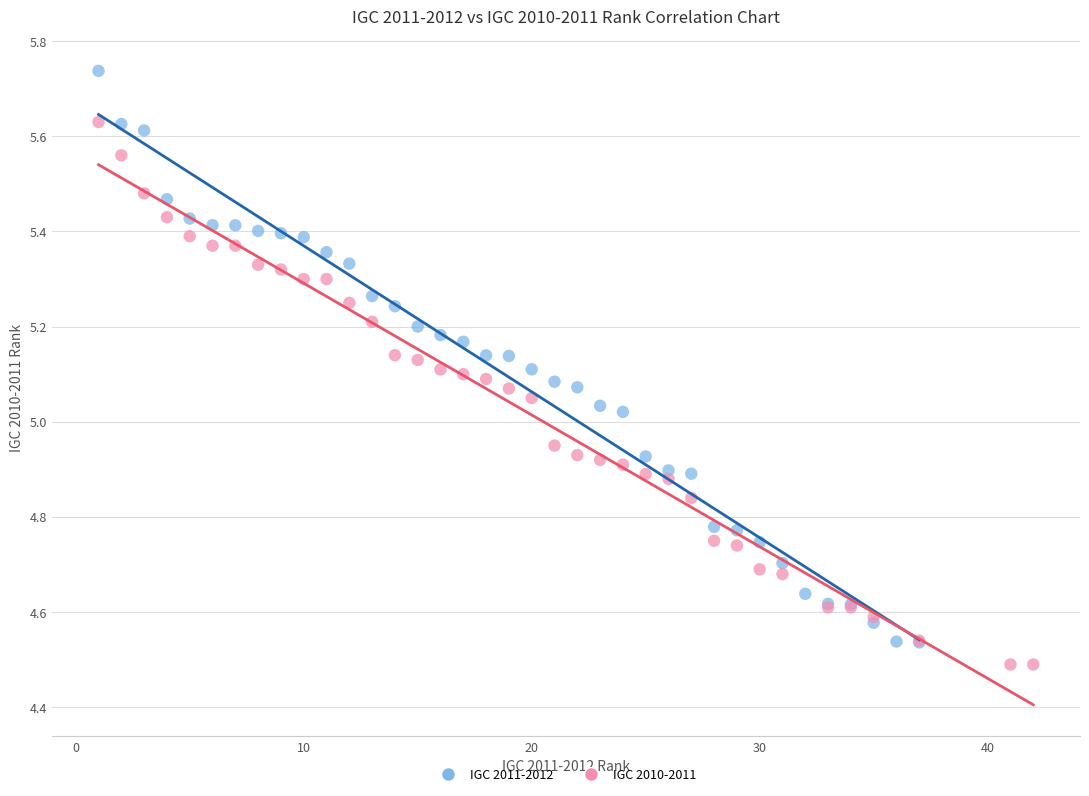

Which series has the largest Y range (max minus min)?

IGC 2011-2012